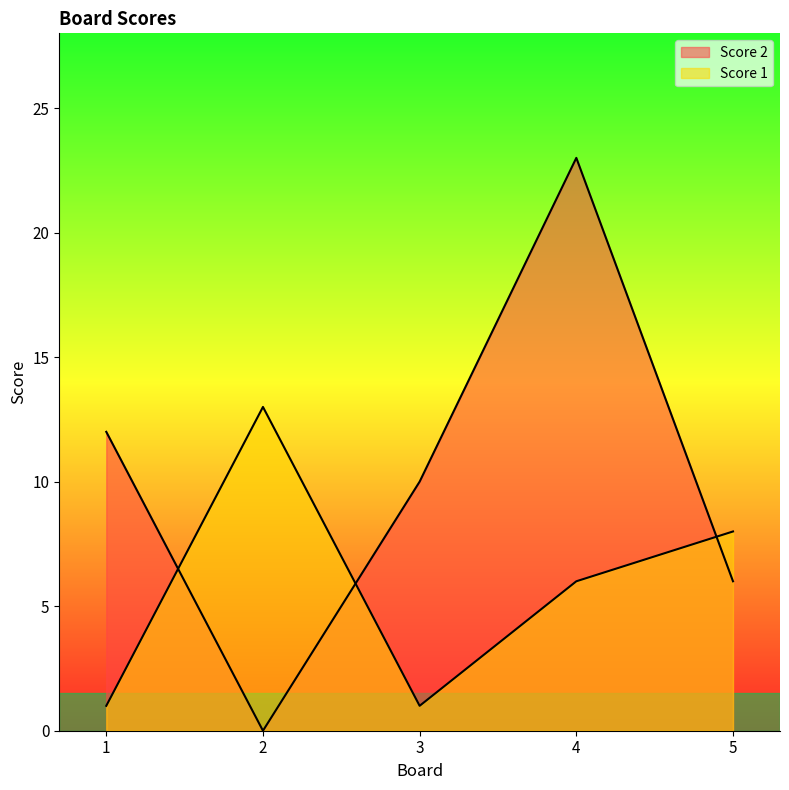

True or false: Score 2 and Score 1 cross at least once.

True